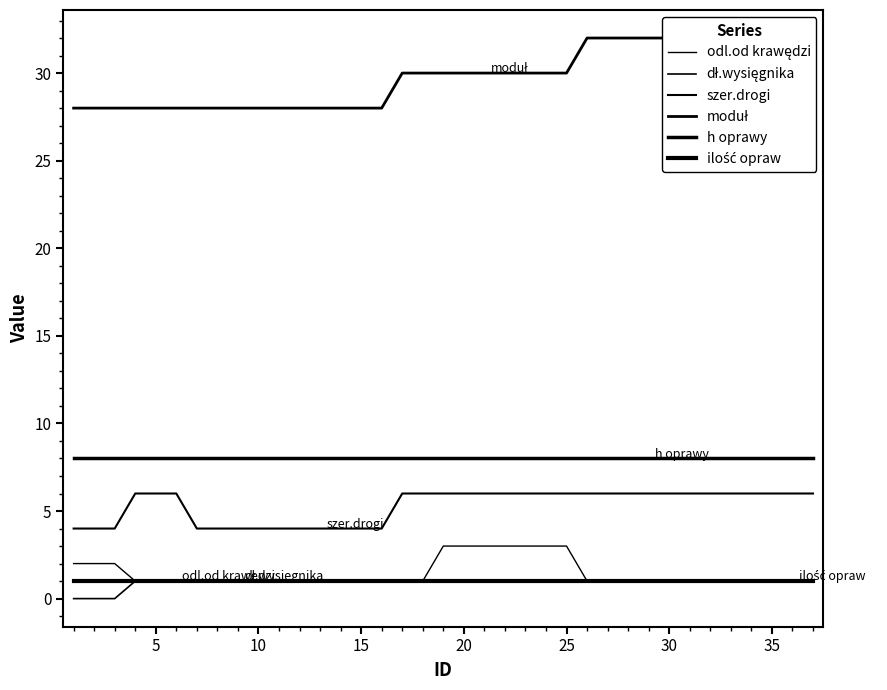

What is the value of the dł.wysięgnika point at the 27th from the left?

1